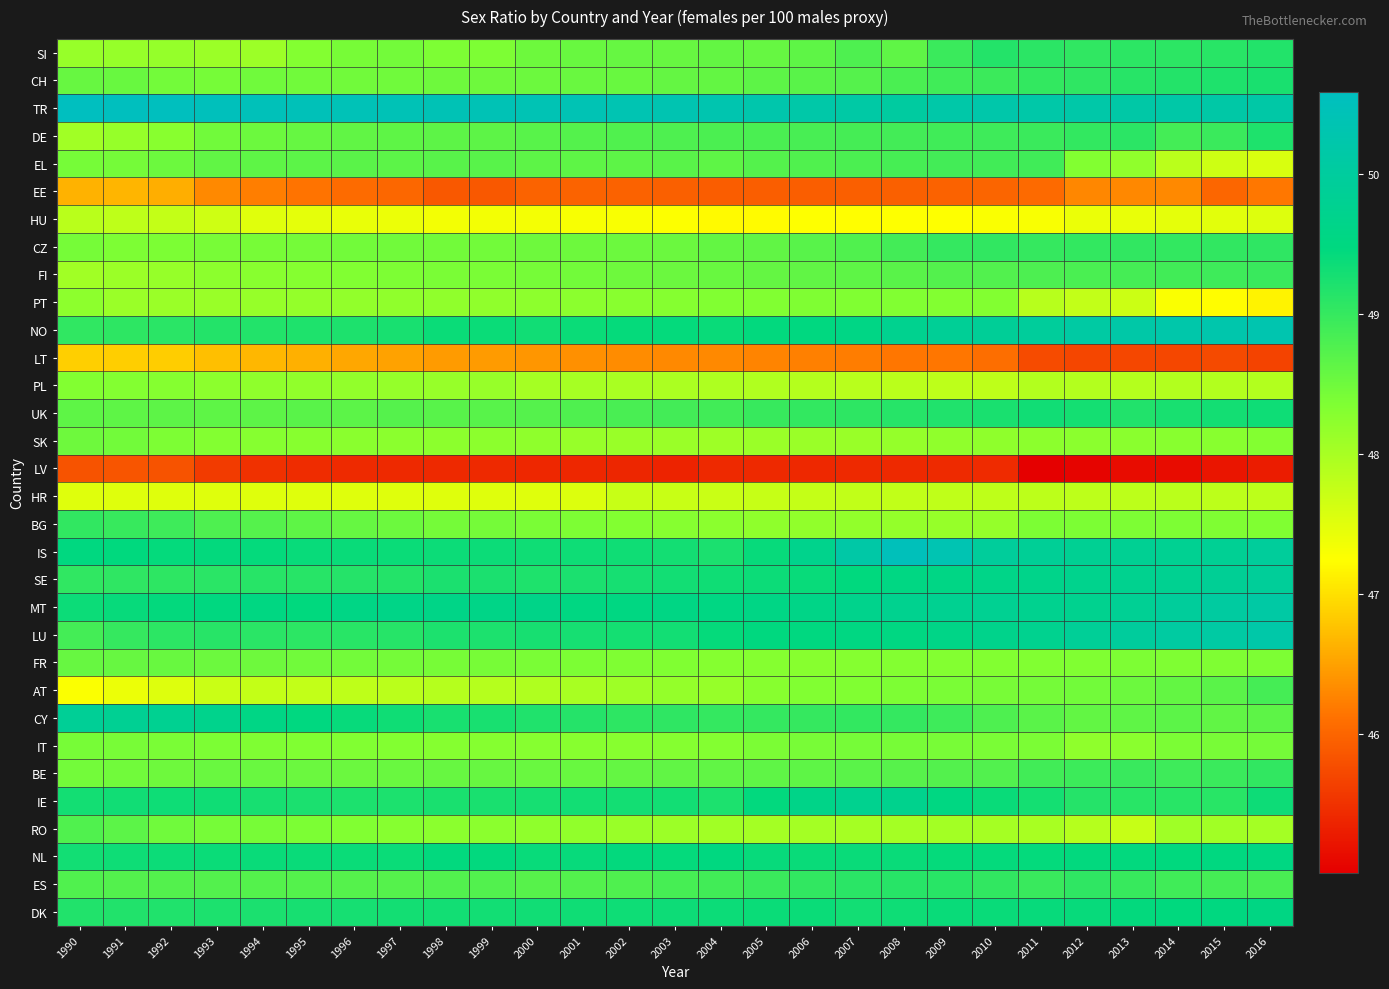

Count the number of categories in the chart.

27